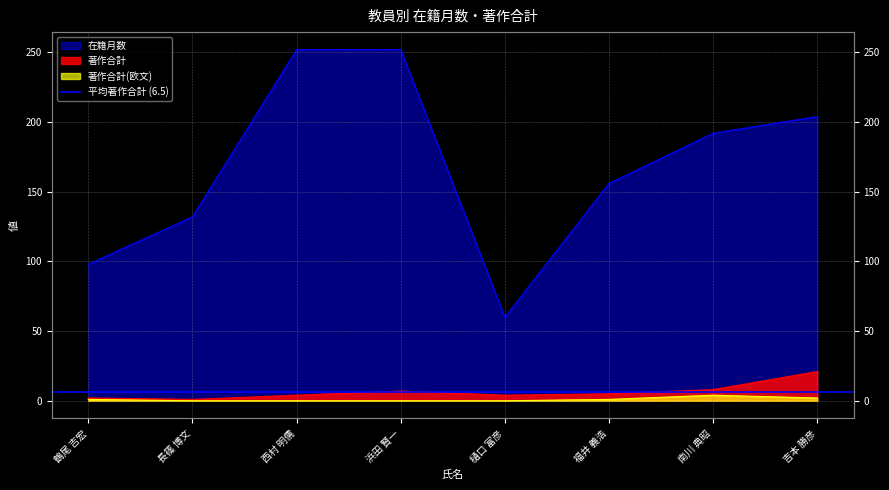

What is the sum of the 著作合計(欧文) values at 吉本 勝彦 and 西村 明儒?

2